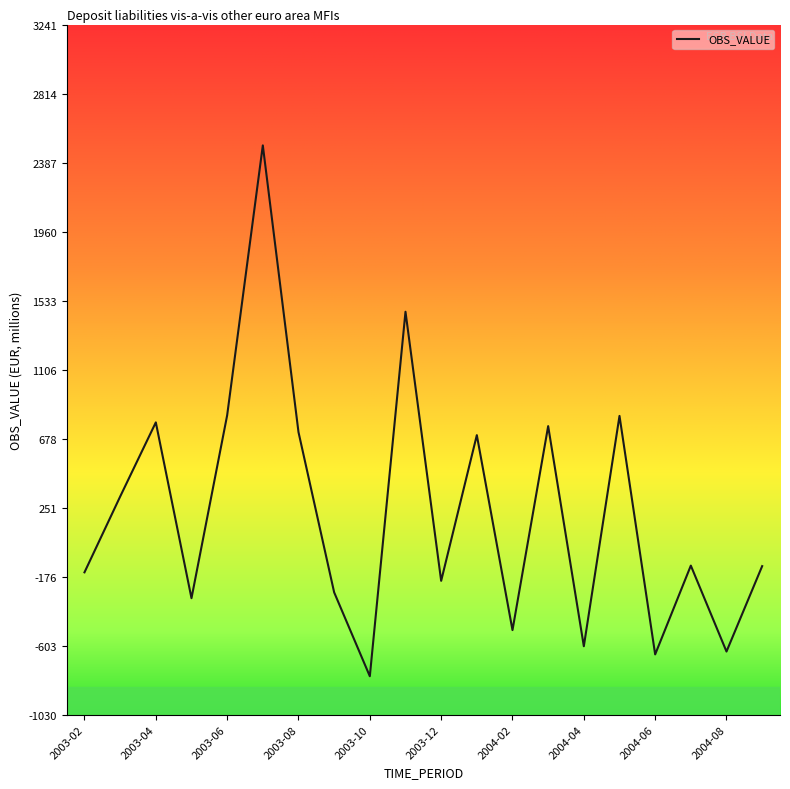

What is the sum of all values?

4514.5